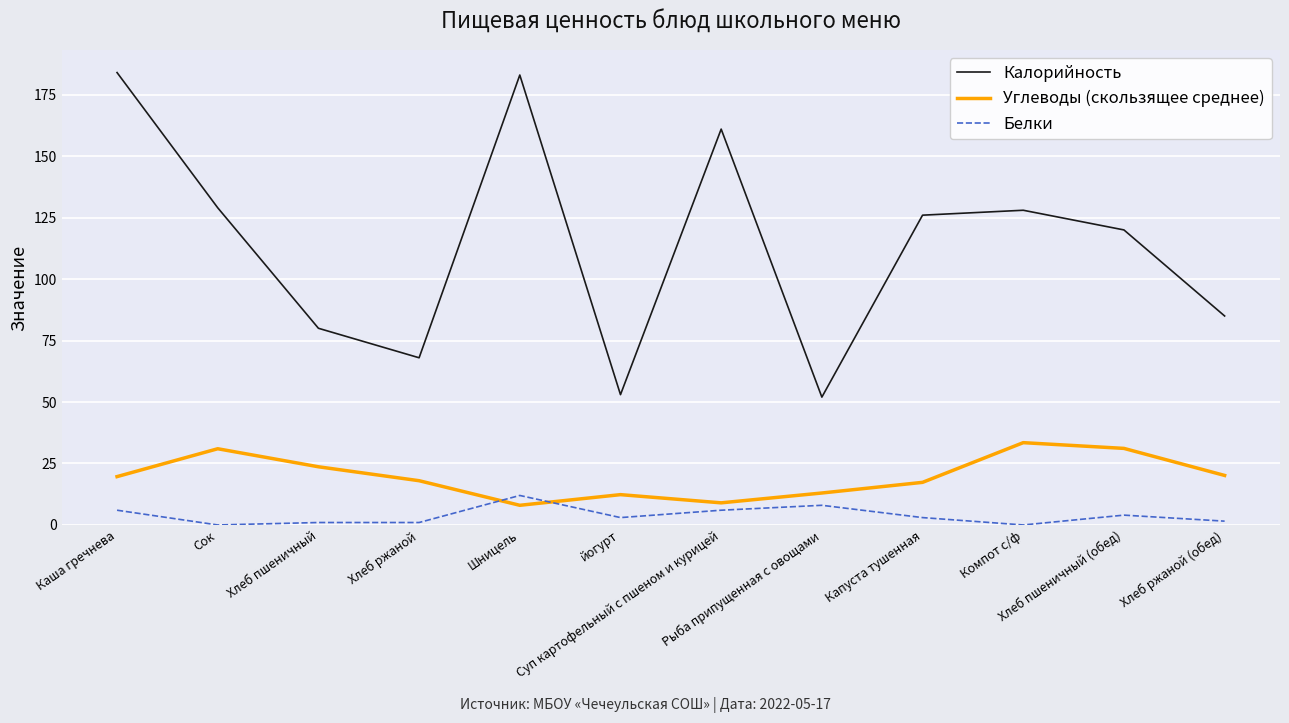

Which series has the largest total across all categories?

Калорийность